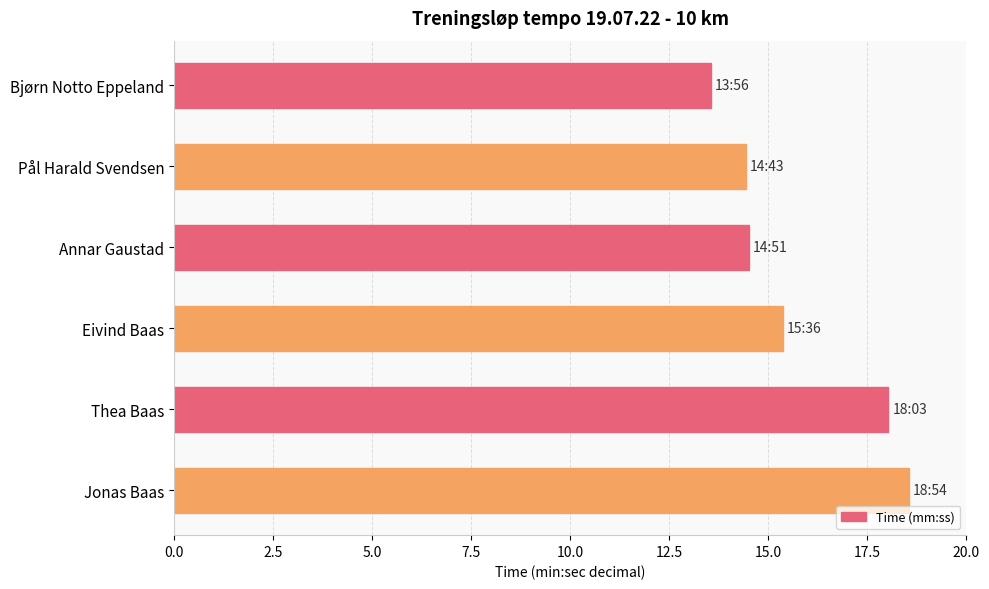

The chart shows a value of 19.7 at Pål Harald Svendsen. True or false?

False